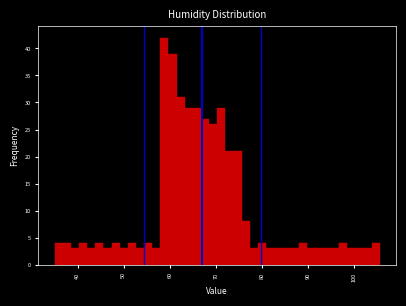

Read against the x-axis, roughly where is the centre of the tallest bar?

59